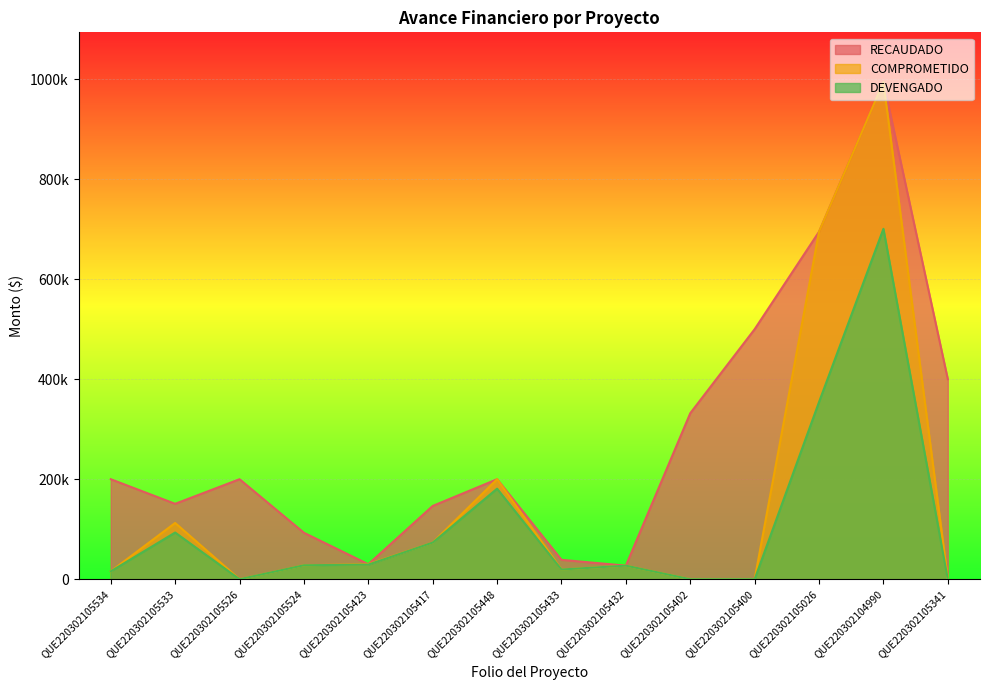

What is the label of the 13th point from the left?

QUE220302104990